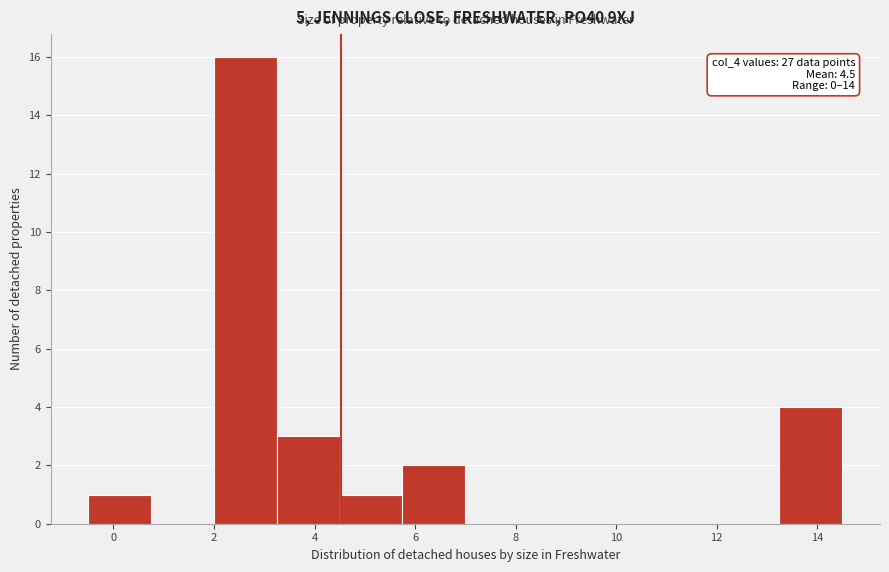

Which range on the x-axis has the tallest bar?

2.00 to 3.25